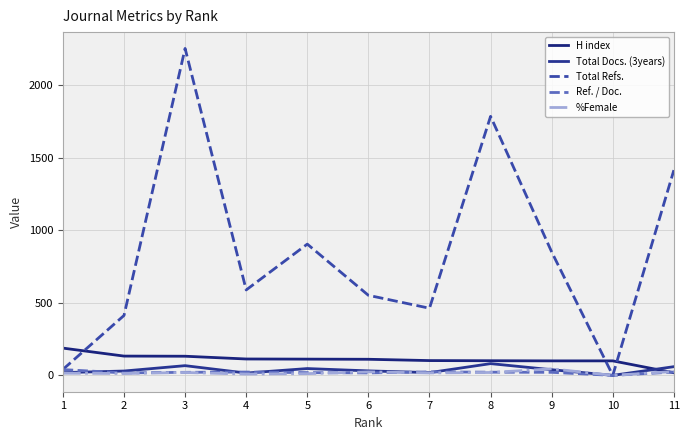

Does the chart have visible grid lines?

Yes